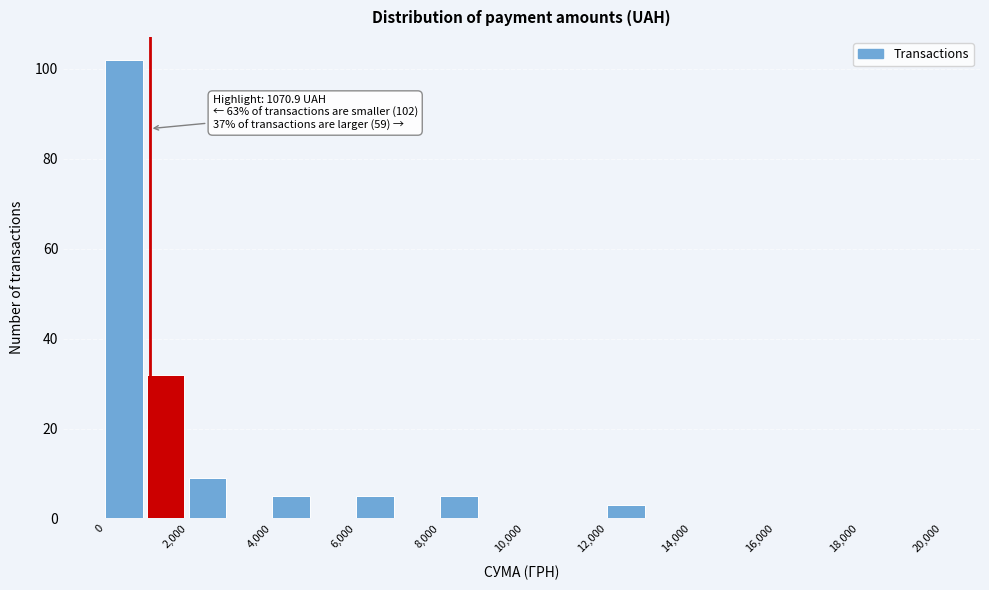

Over which range of the x-axis is the bar tallest?

0 to 1000